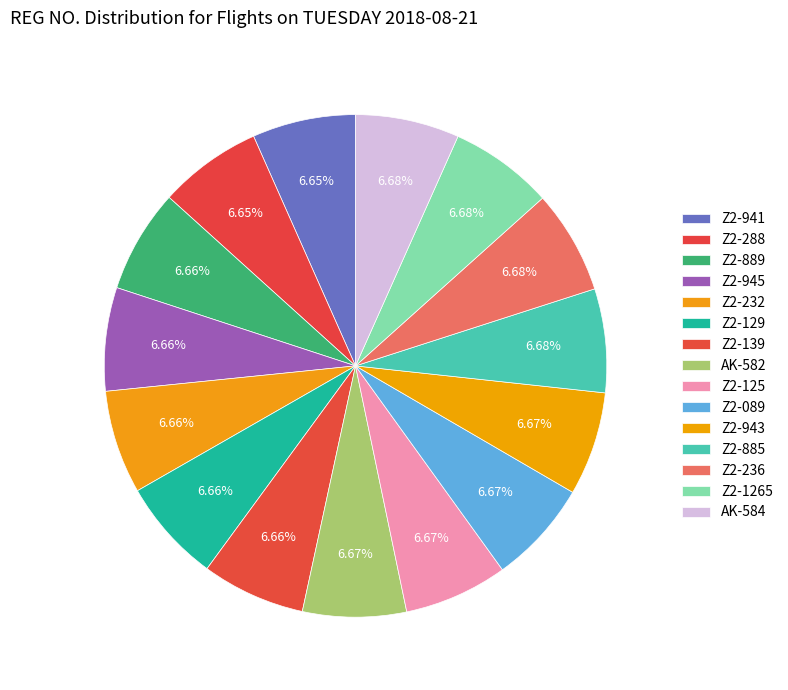

Is there any slice that represents more than half of the pie?

No